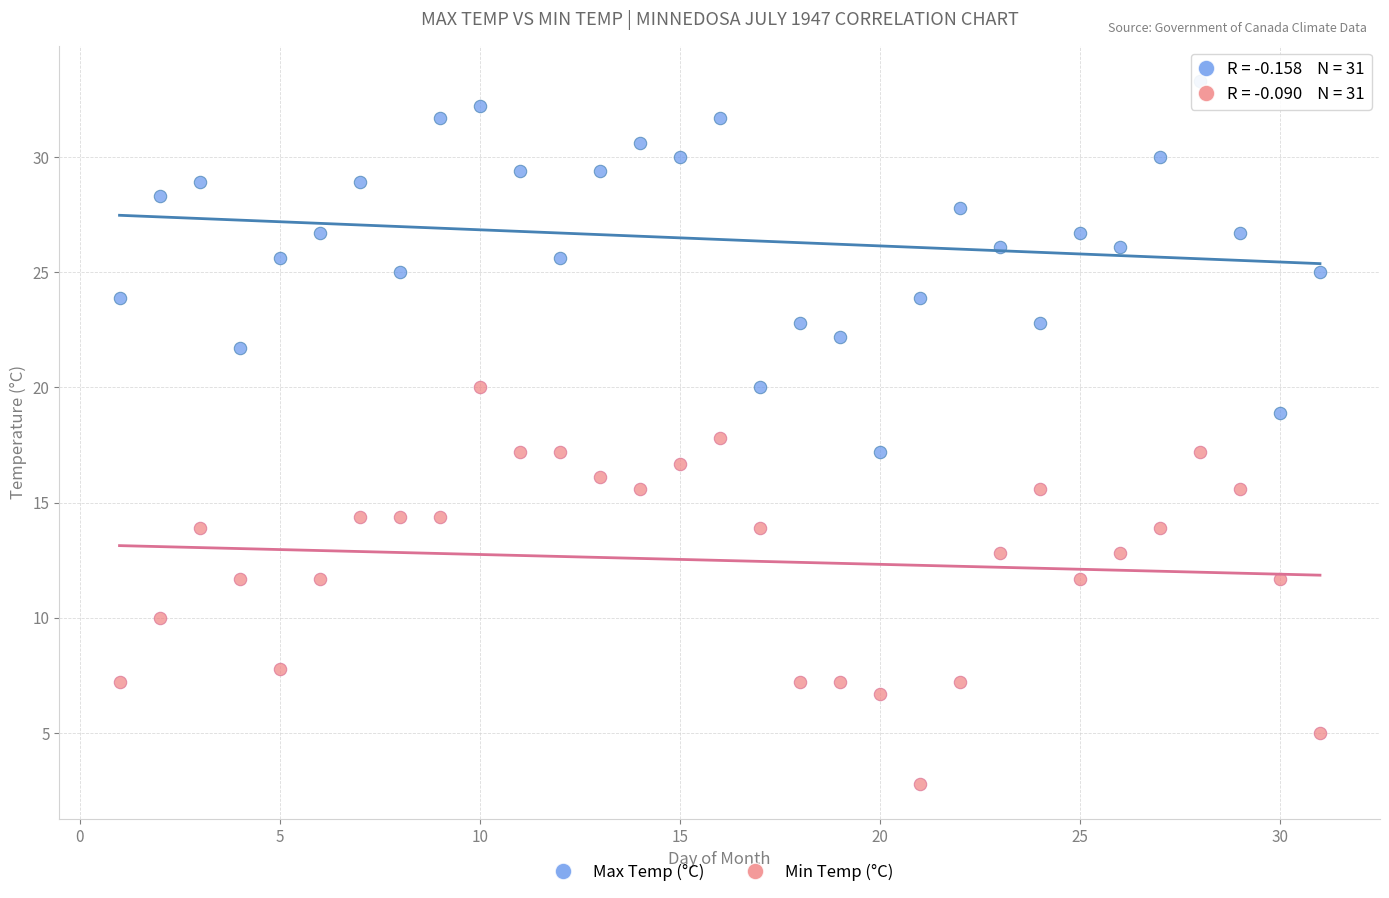

Which series has the largest Y range (max minus min)?

Min Temp (°C)